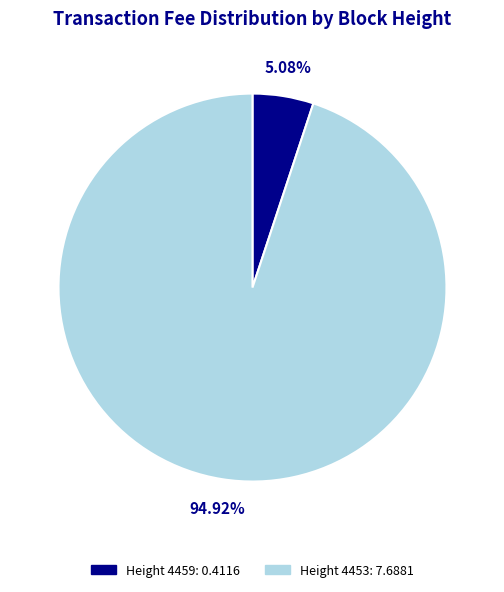

What is the smallest slice in the pie chart?

Height 4459